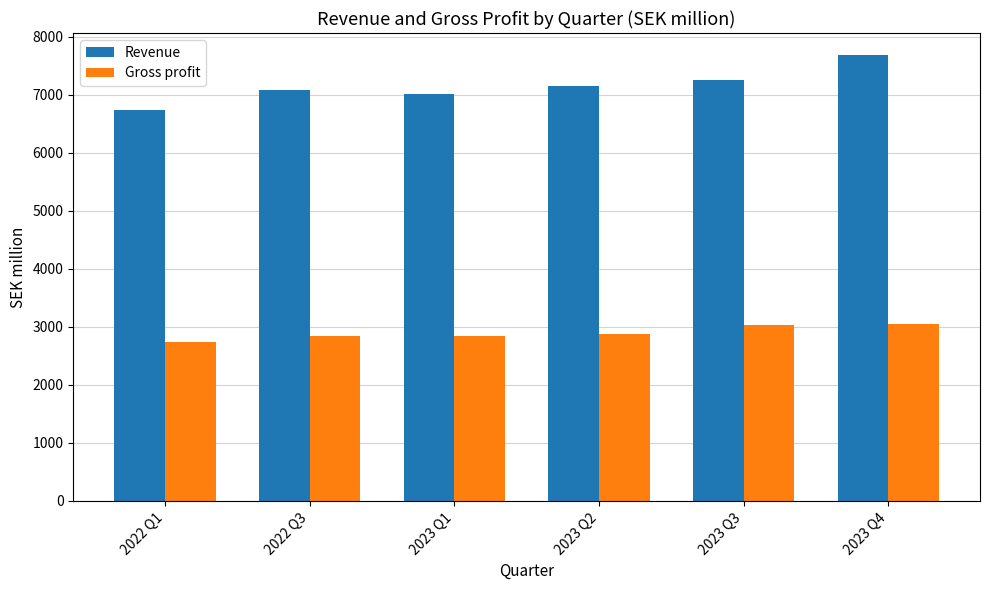

What is the highest value of the Revenue series?

7683.5